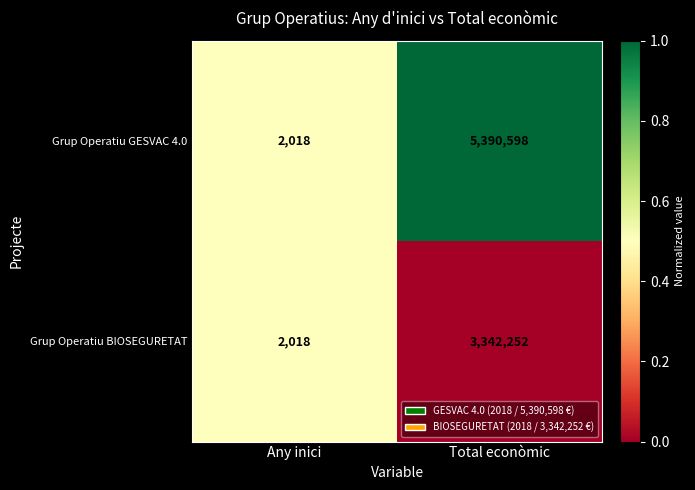

Is it true that Grup Operatiu GESVAC 4.0 equals 5390598 at Total econòmic?

True